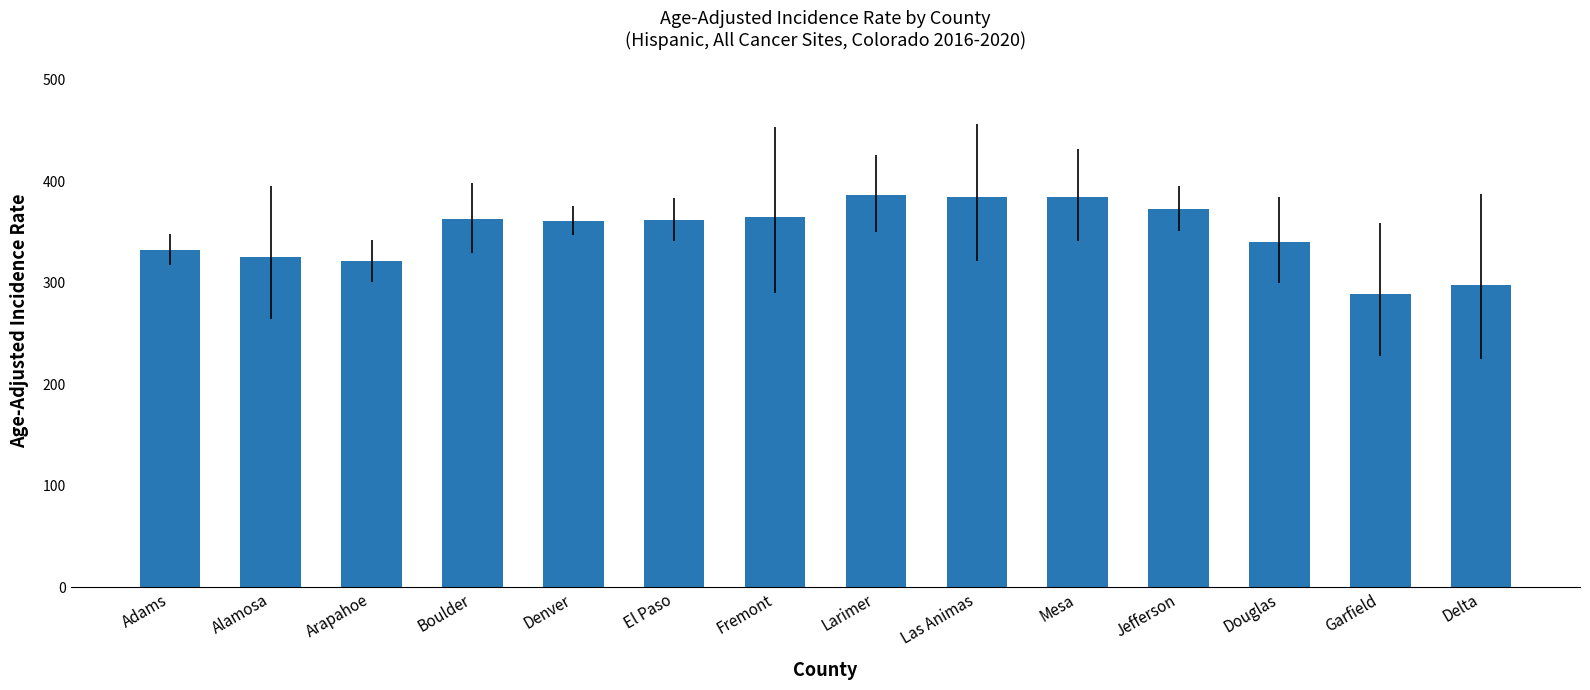

What is the average value?

348.9